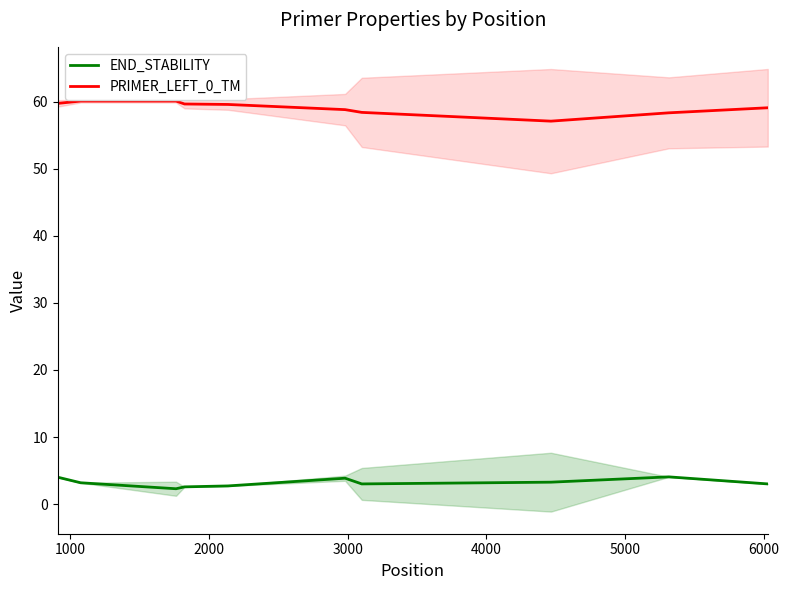

Which series has the widest spread of values?

PRIMER_LEFT_0_TM